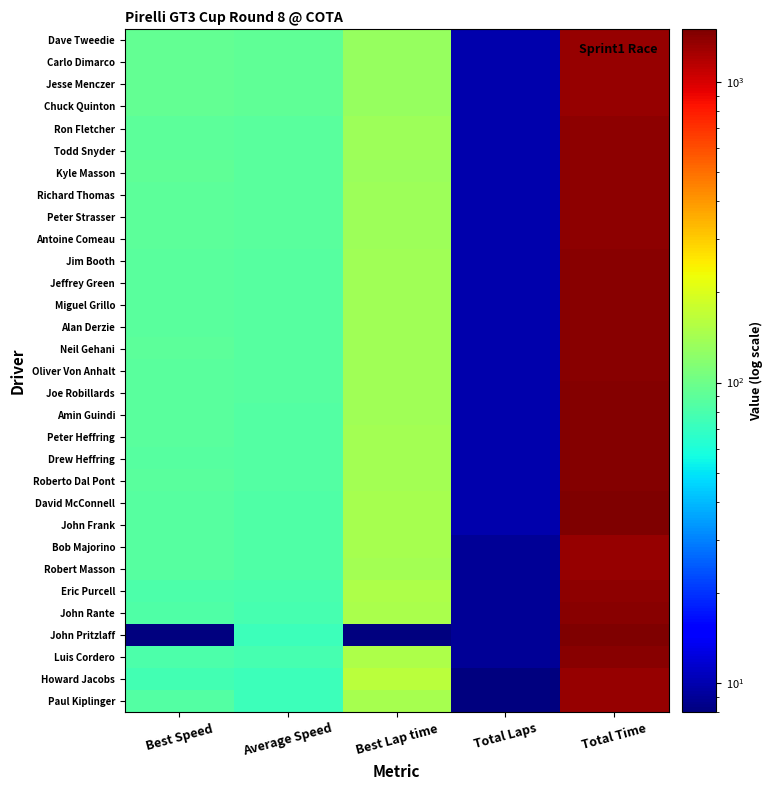

Count the number of categories in the chart.

5